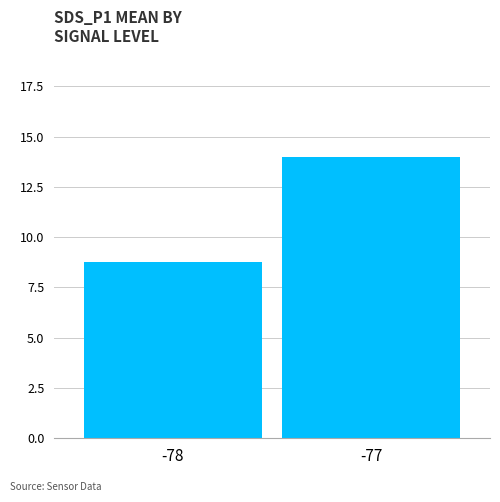

What is the ratio of the value at -77 to the value at -78?

1.6